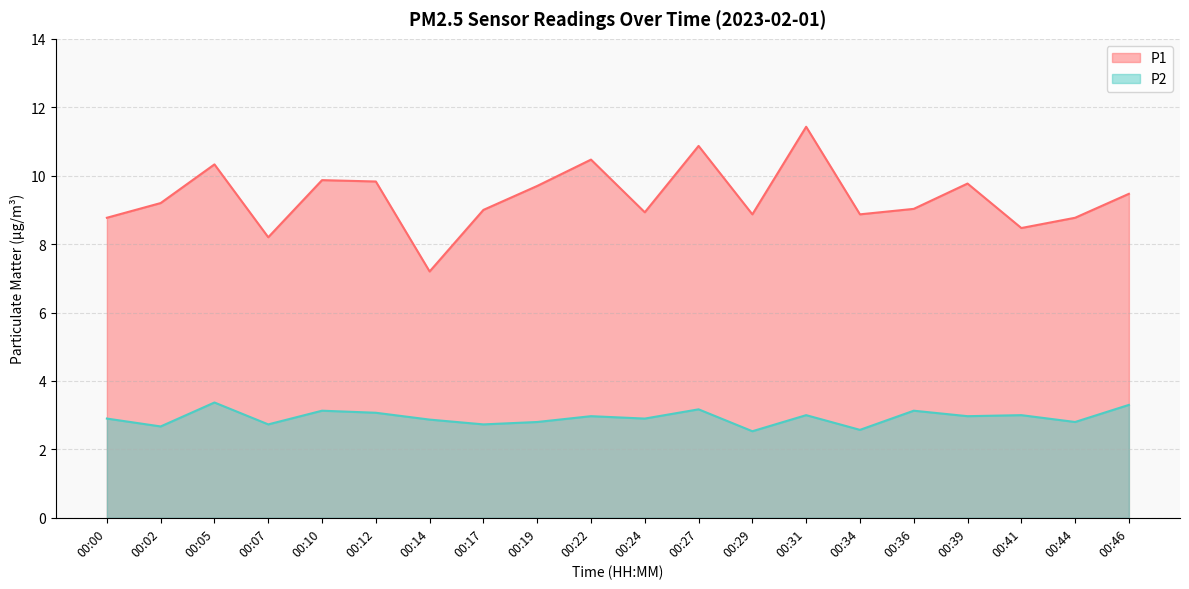

Is the value of P2 at 00:24 greater than the value of P1 at 00:39?

No